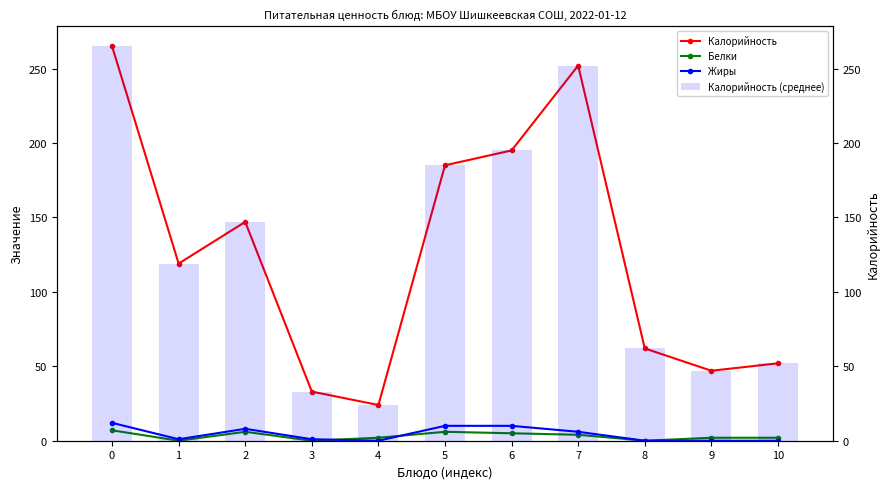

Reading right to left, extract all data points from this chart.

Калорийность: 52	47	62	252	195	185	24	33	147	119	265
Белки: 2	2	0	4	5	6	2	0	6	0	7
Жиры: 0	0	0	6	10	10	0	1	8	1	12
Калорийность (среднее): 52	47	62	252	195	185	24	33	147	119	265